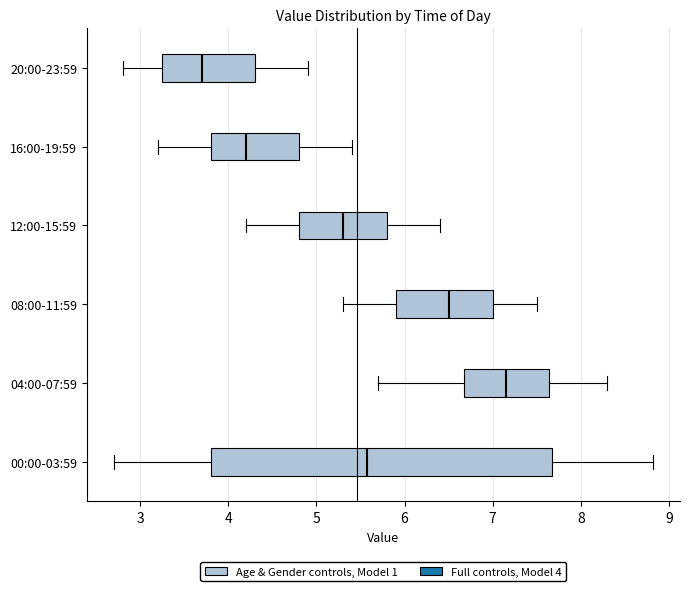

Where does the median line of the box for 04:00-07:59 sit on the x-axis? The values are not printed on the chart, so give them approximately, as read against the axis.

7.2